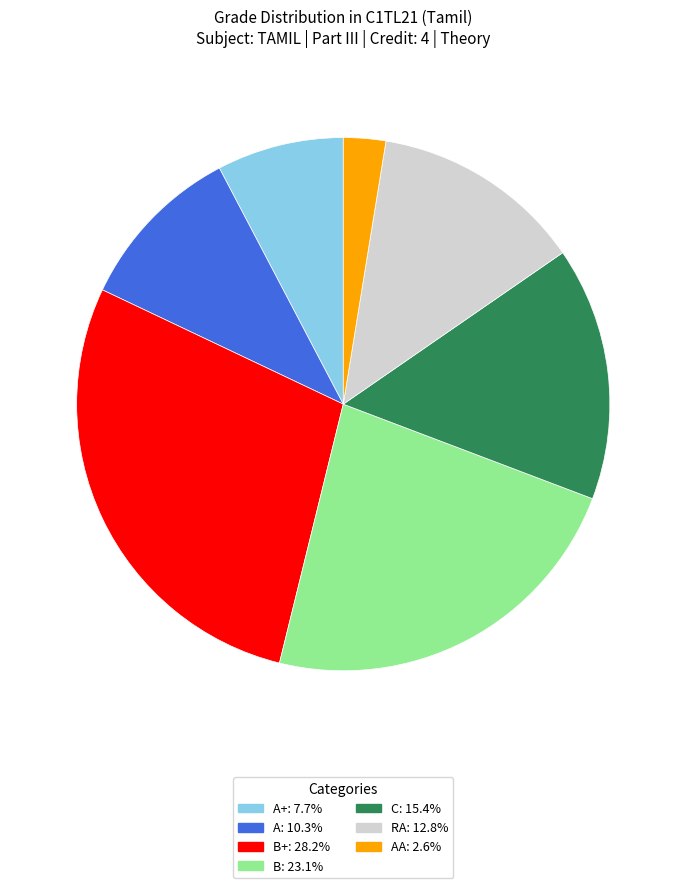

Is there a majority slice in this chart?

No